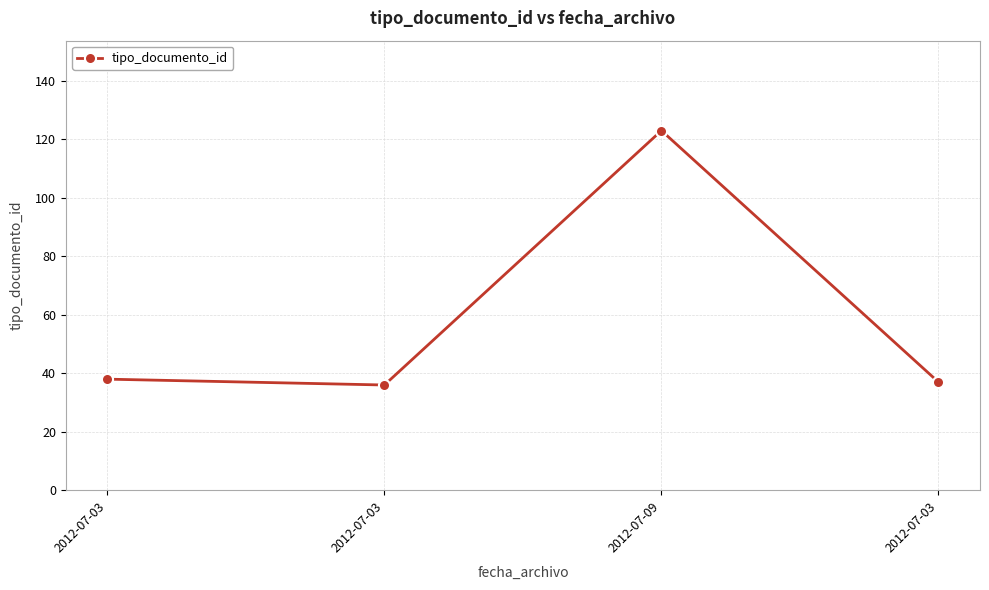

Between 2012-07-09 and 2012-07-03, which is larger?

2012-07-09